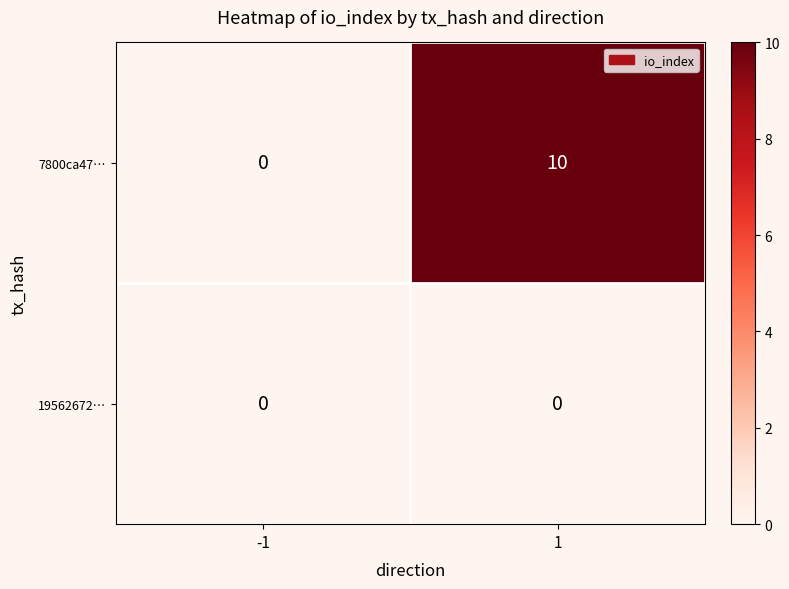

Reading right to left, transcribe all the data shown in this chart.

7800ca47…: 1=10	-1=0
19562672…: 1=0	-1=0